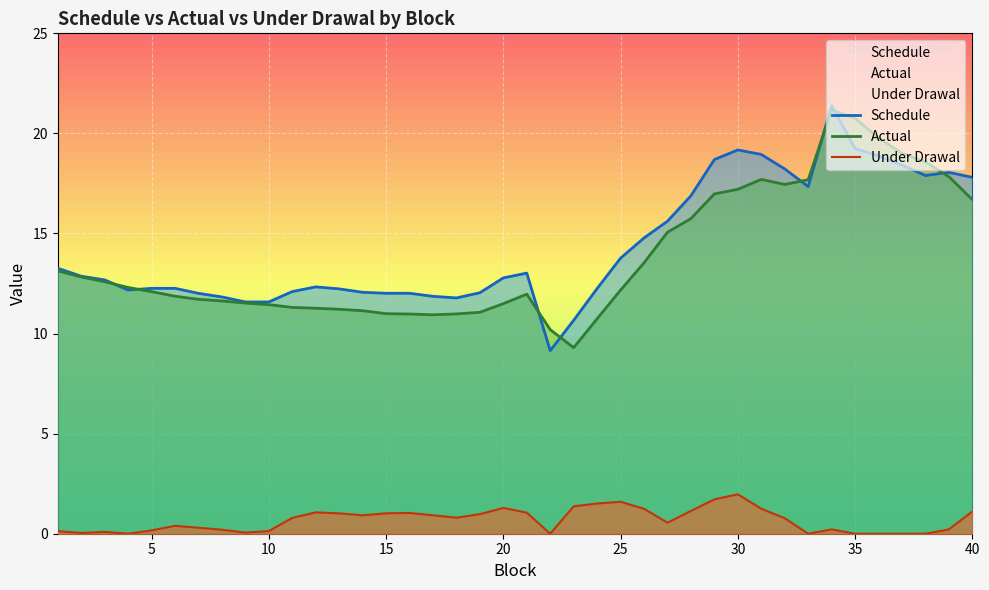

What is the value of the Actual point at the 22nd from the left?

10.2